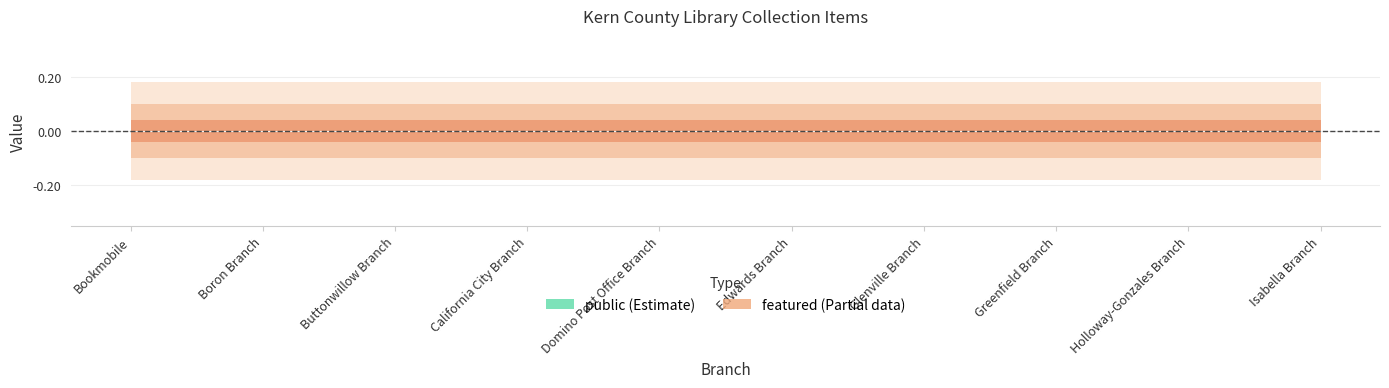

How many lines are shown in the chart?

2